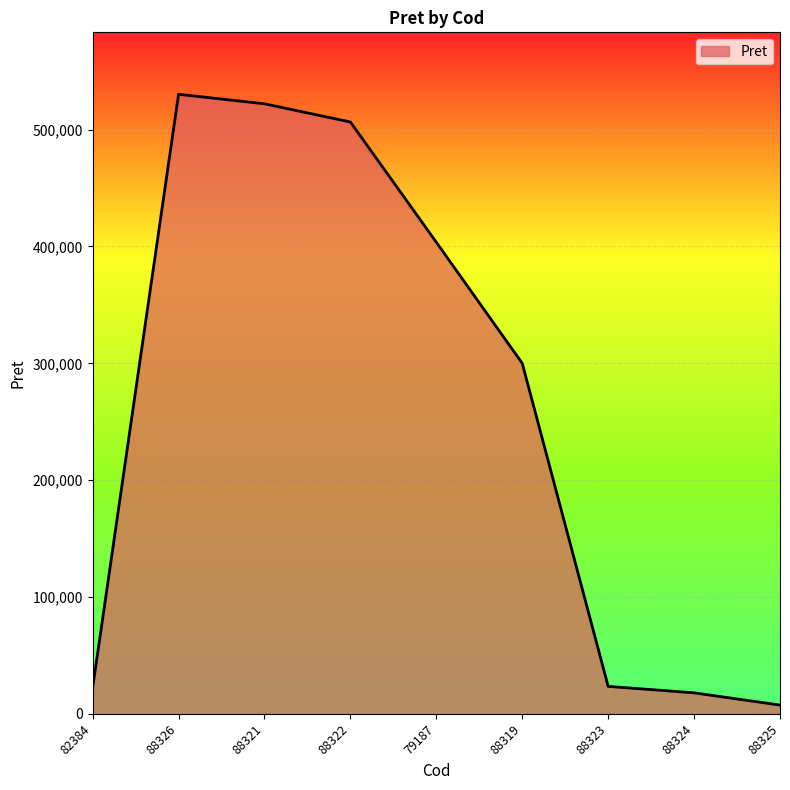

What is the smallest value displayed?

7477